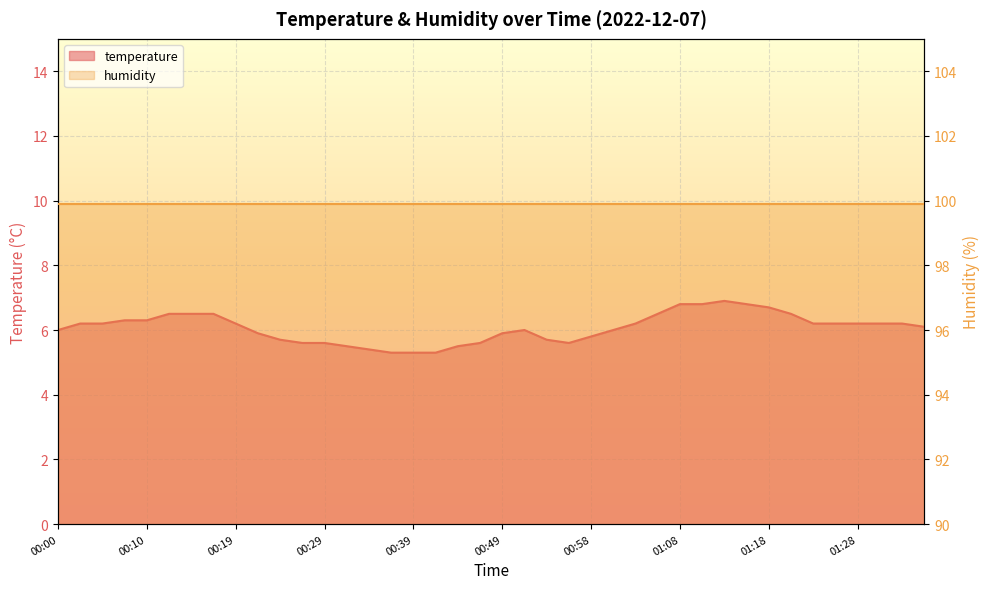

What is the label of the 5th point from the right?

01:25